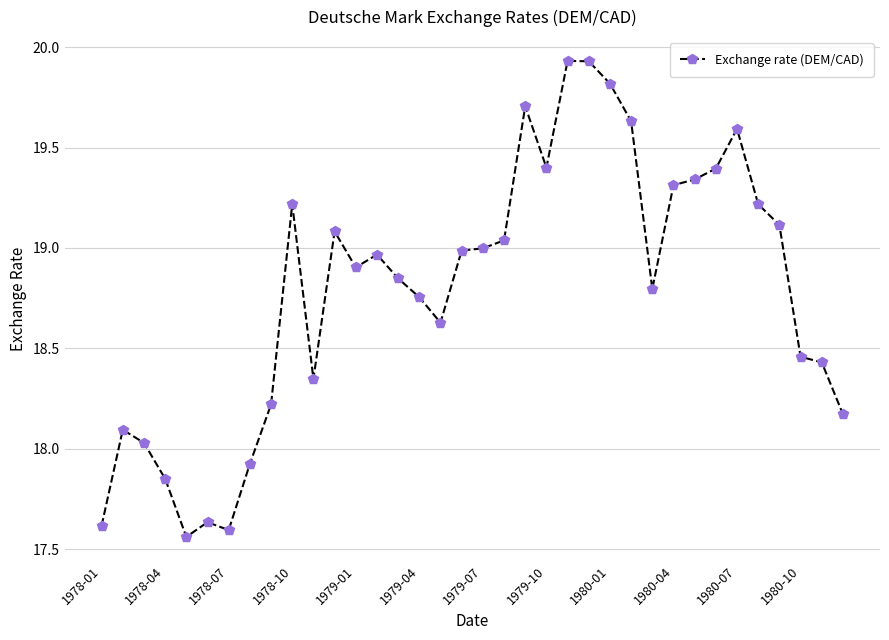

True or false: there are more than 2 points higher than both neighbors.

True